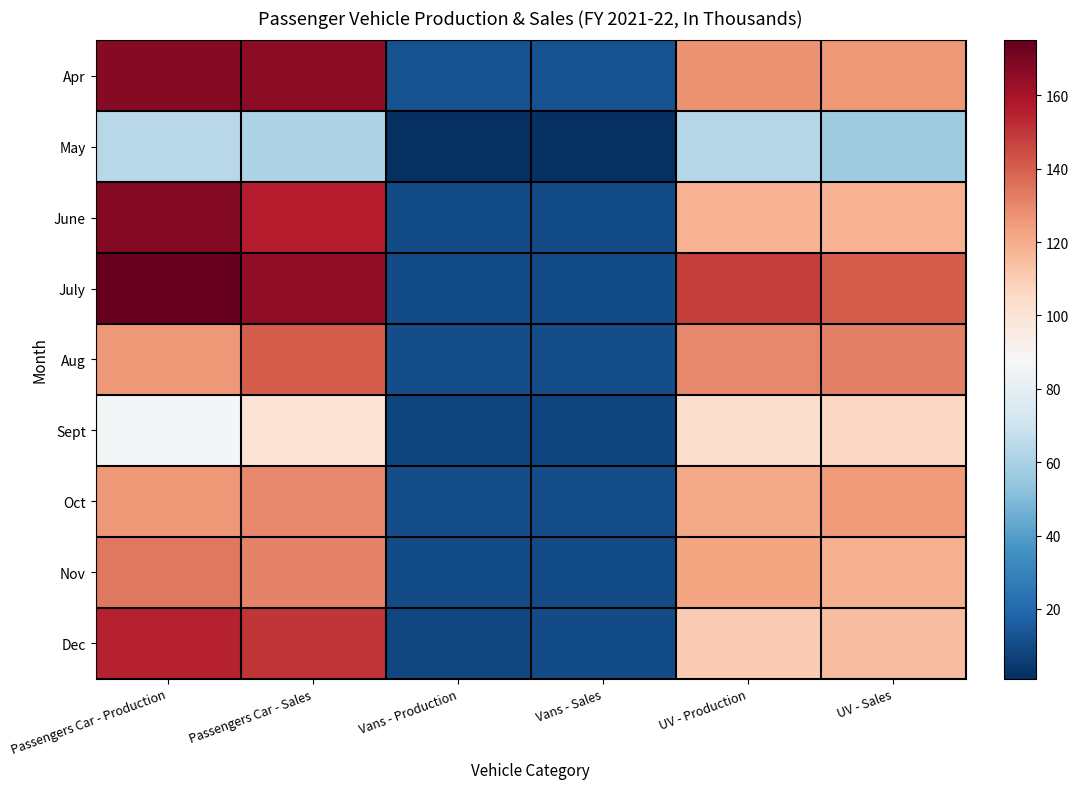

Which series has the largest range (max minus min)?

July